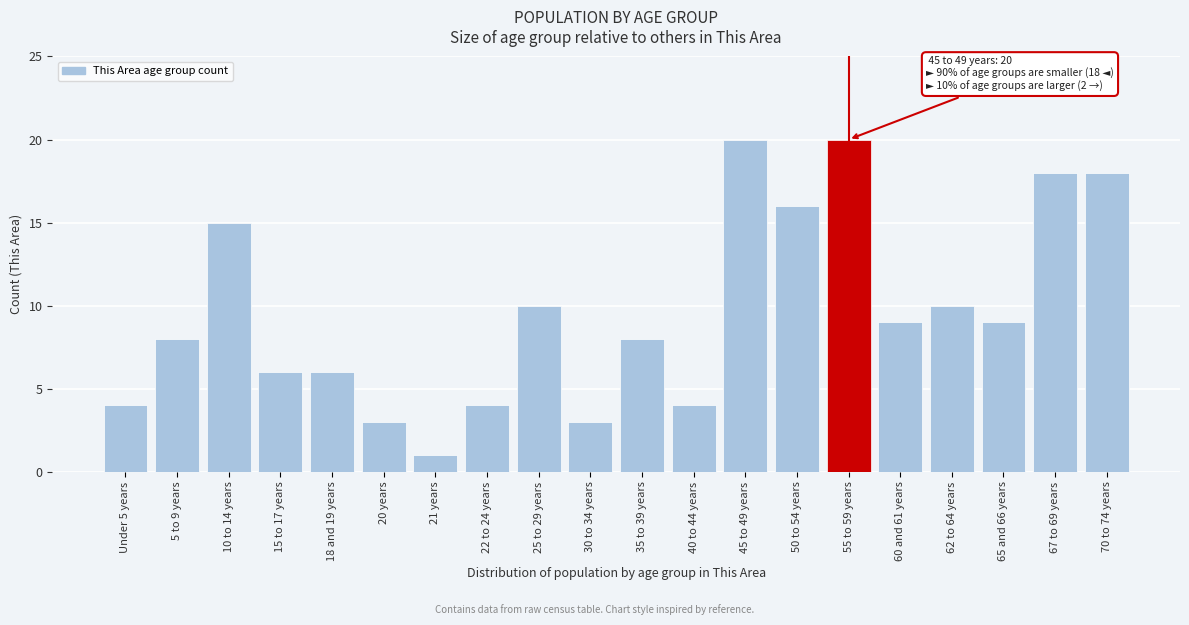

Reading left to right, list all the values displayed in this chart.

4	8	15	6	6	3	1	4	10	3	8	4	20	16	20	9	10	9	18	18